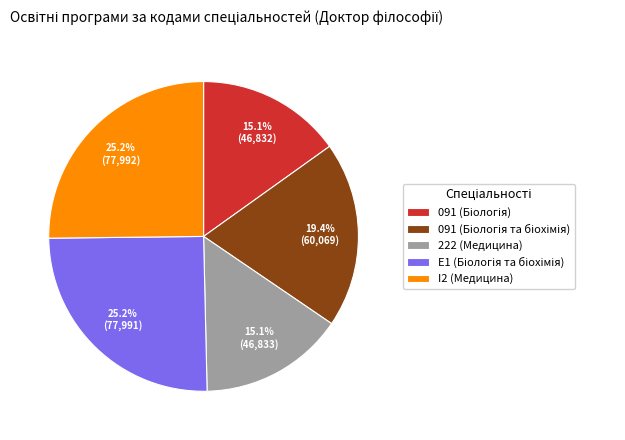

Which has a higher value, 222 (Медицина) or I2 (Медицина)?

I2 (Медицина)